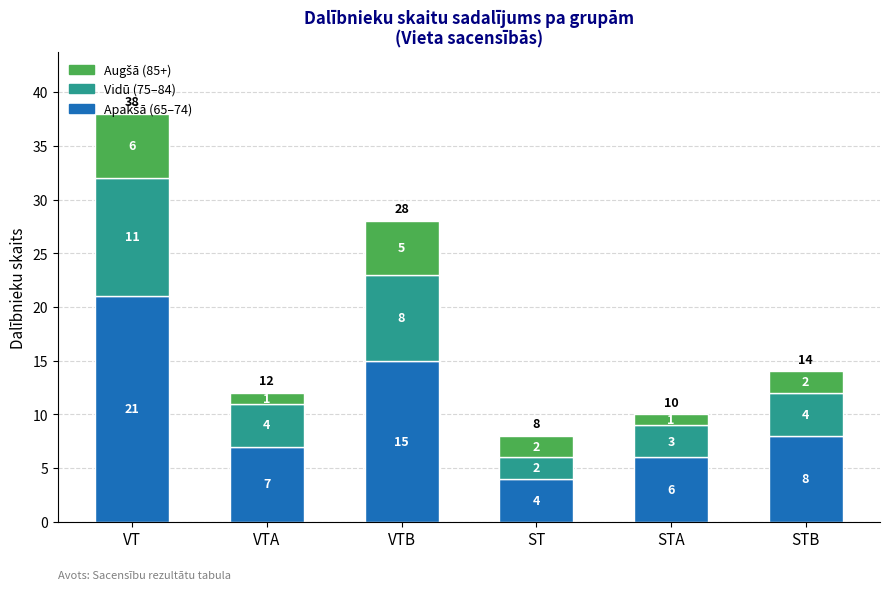

What is the total value across all series at VT?

38